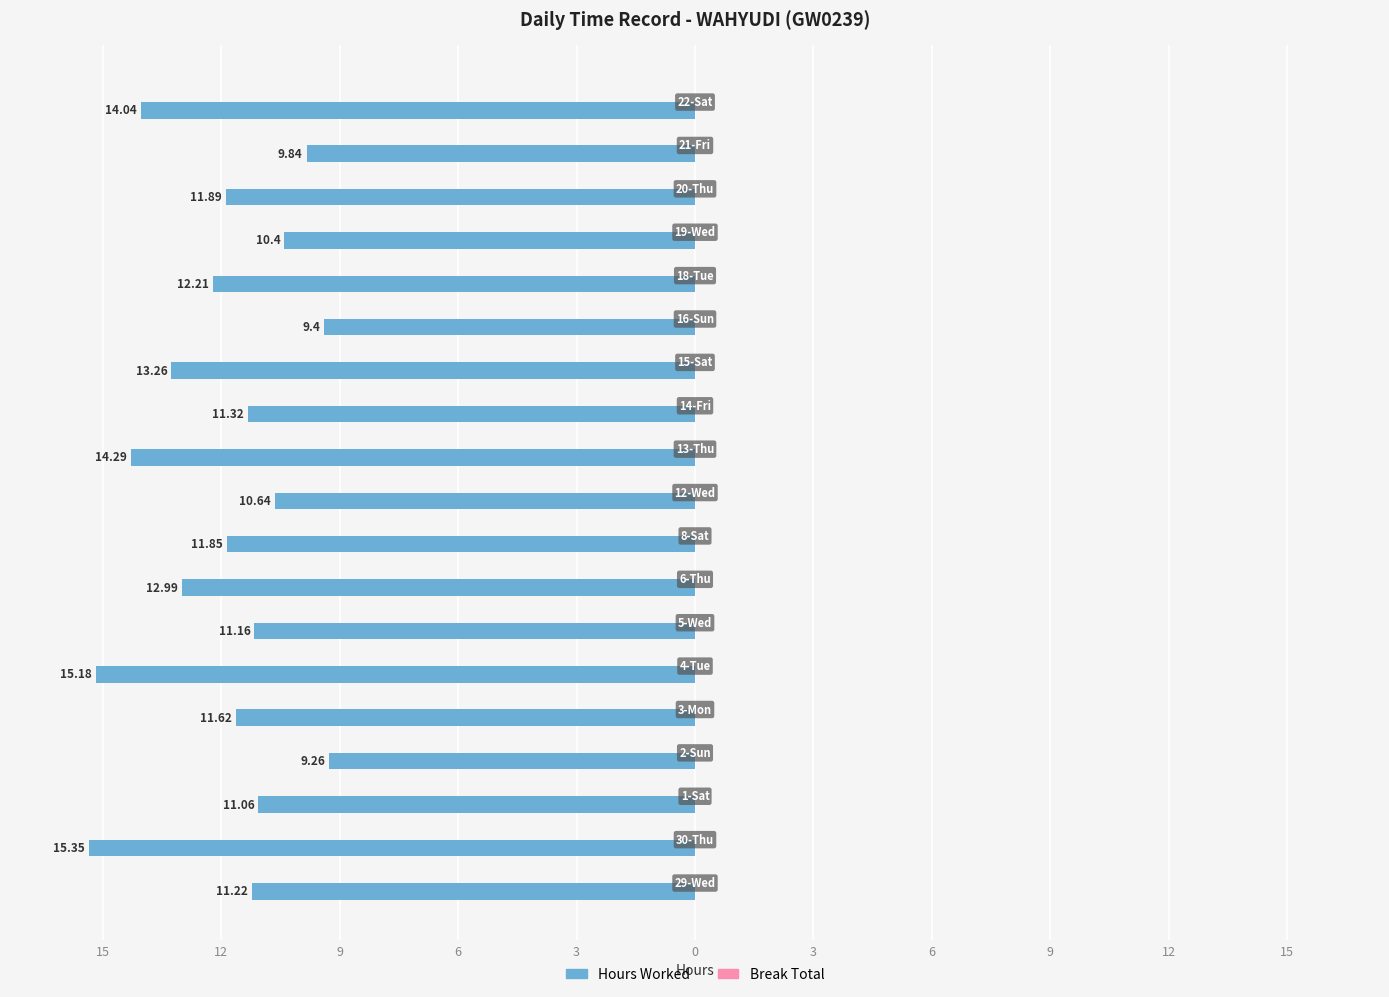

Does the chart contain any negative values?

Yes